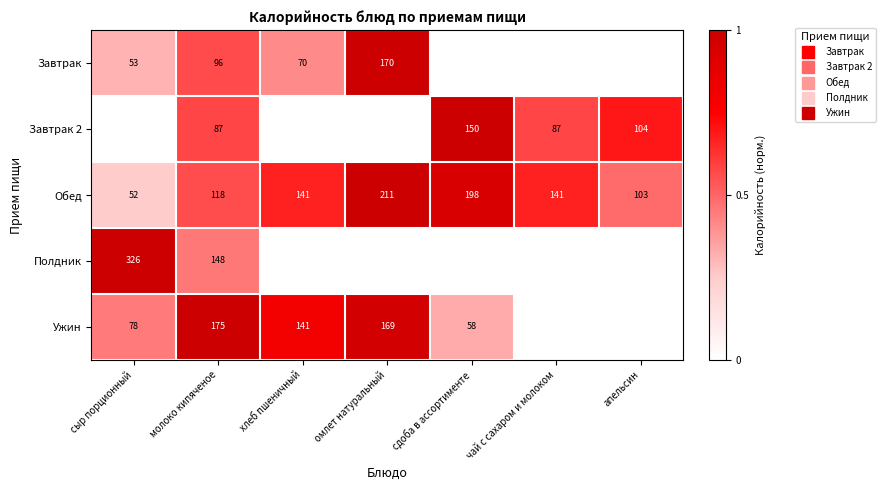

At which label does Полдник reach its peak?

сыр порционный